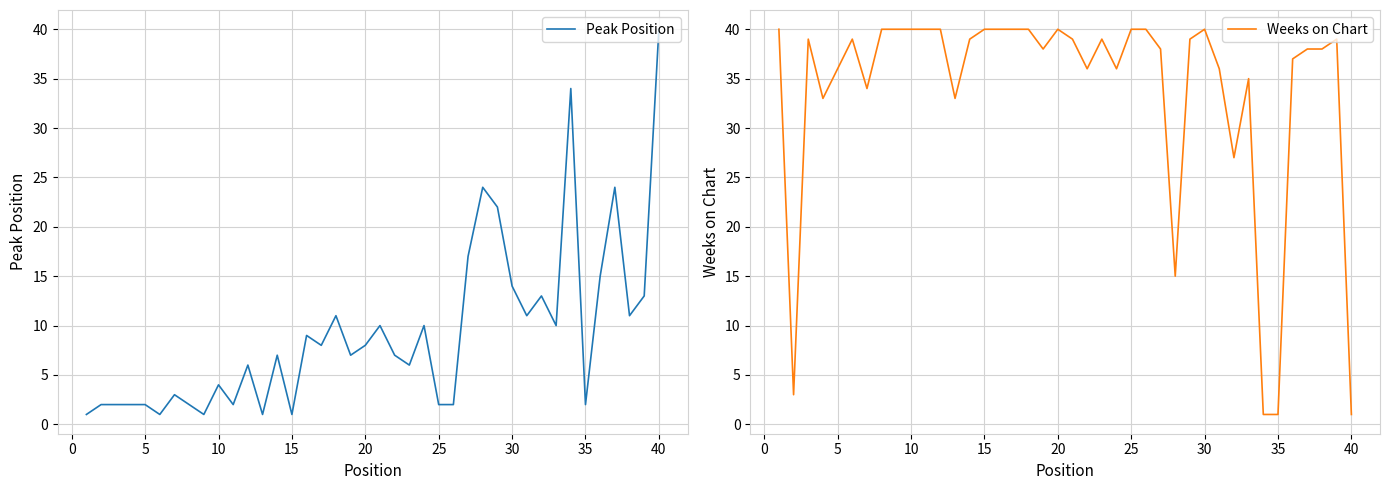

The value of Peak Position at 15 is 1. True or false?

True